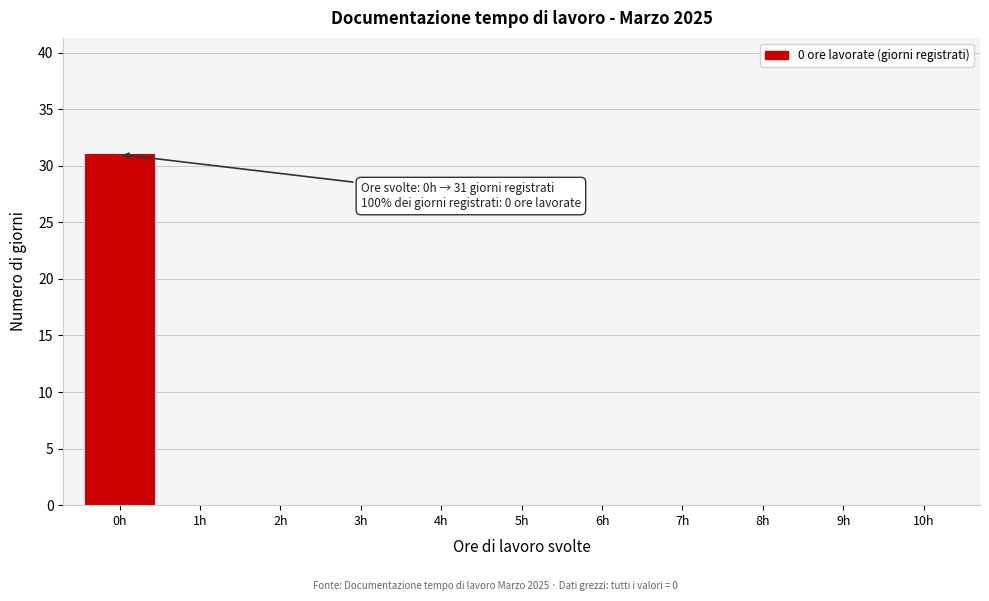

Over which range of the x-axis is the bar tallest?

-0.5 to 0.5